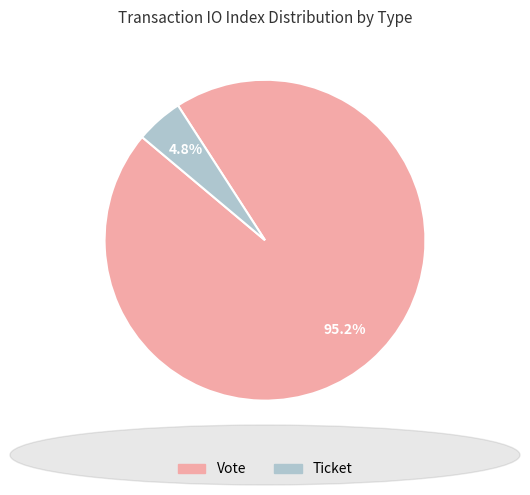

Which category has the biggest portion of the pie?

Vote